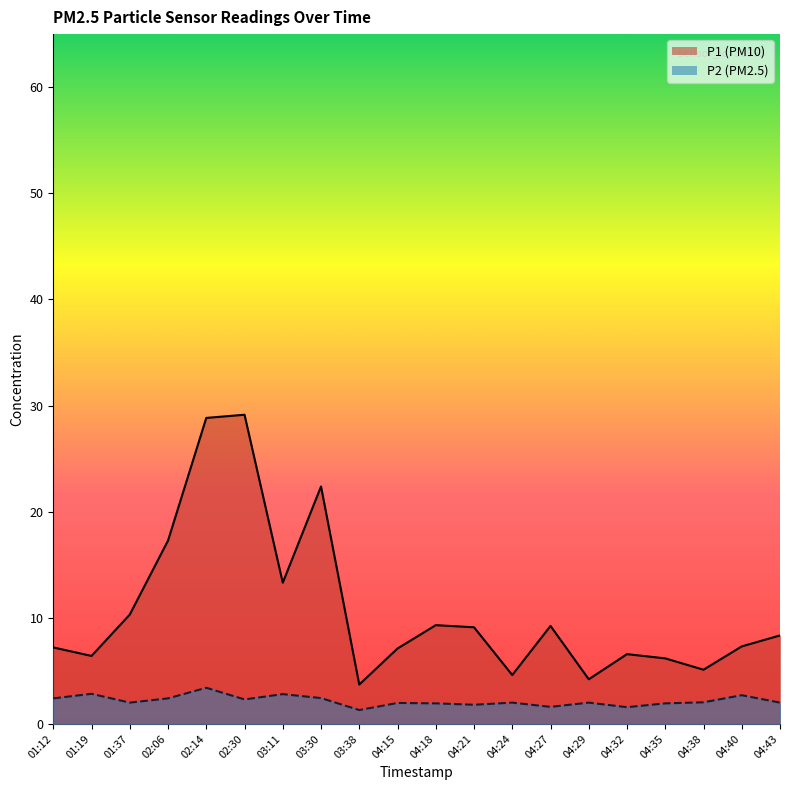

Does the chart display data point markers on the line(s)?

No